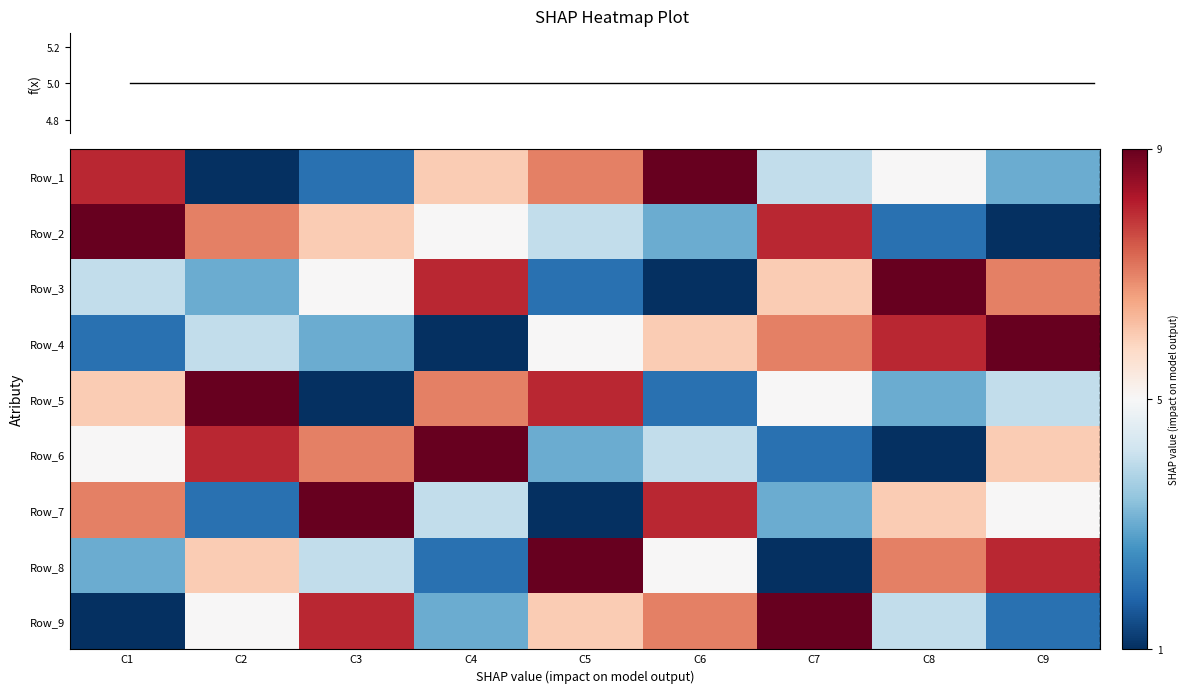

Count the number of categories in the chart.

9